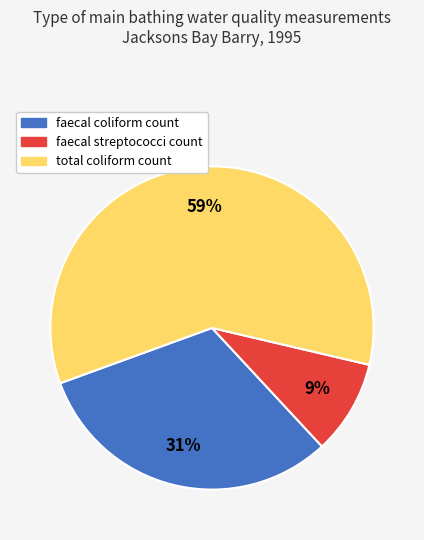

Which has a higher value, total coliform count or faecal streptococci count?

total coliform count